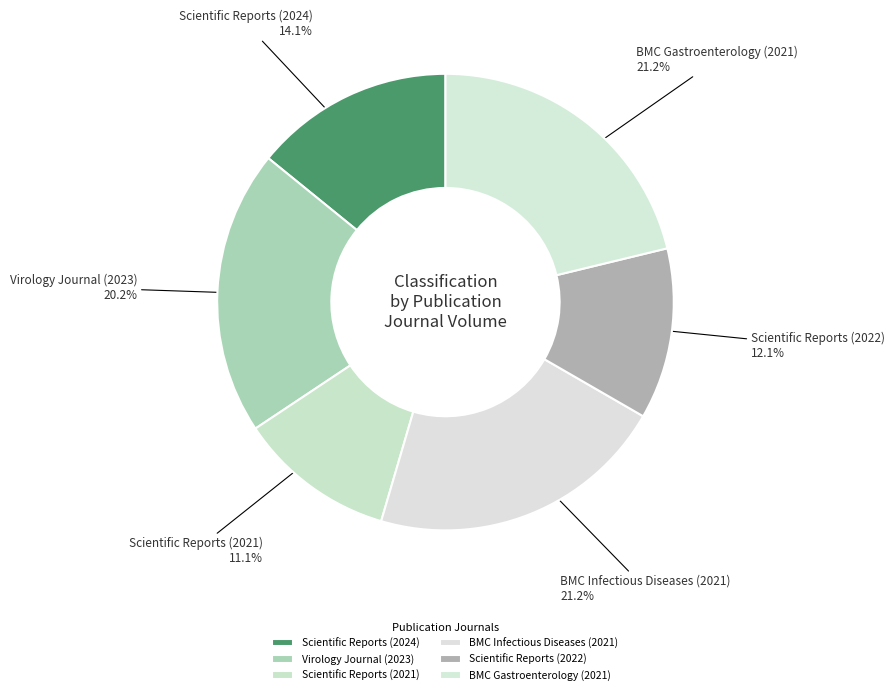

How many slices are in this pie chart?

6